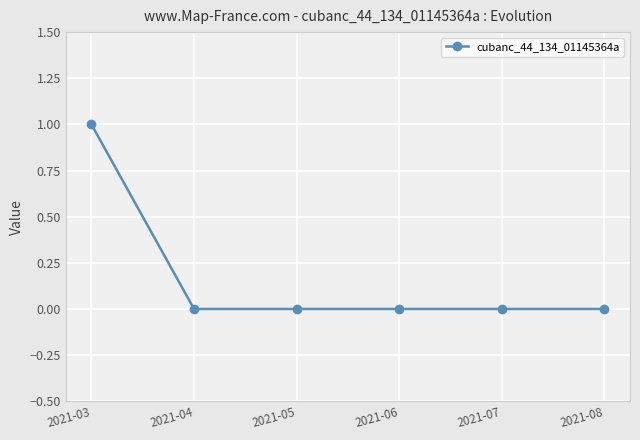

Which has a higher value, 2021-03 or 2021-07?

2021-03